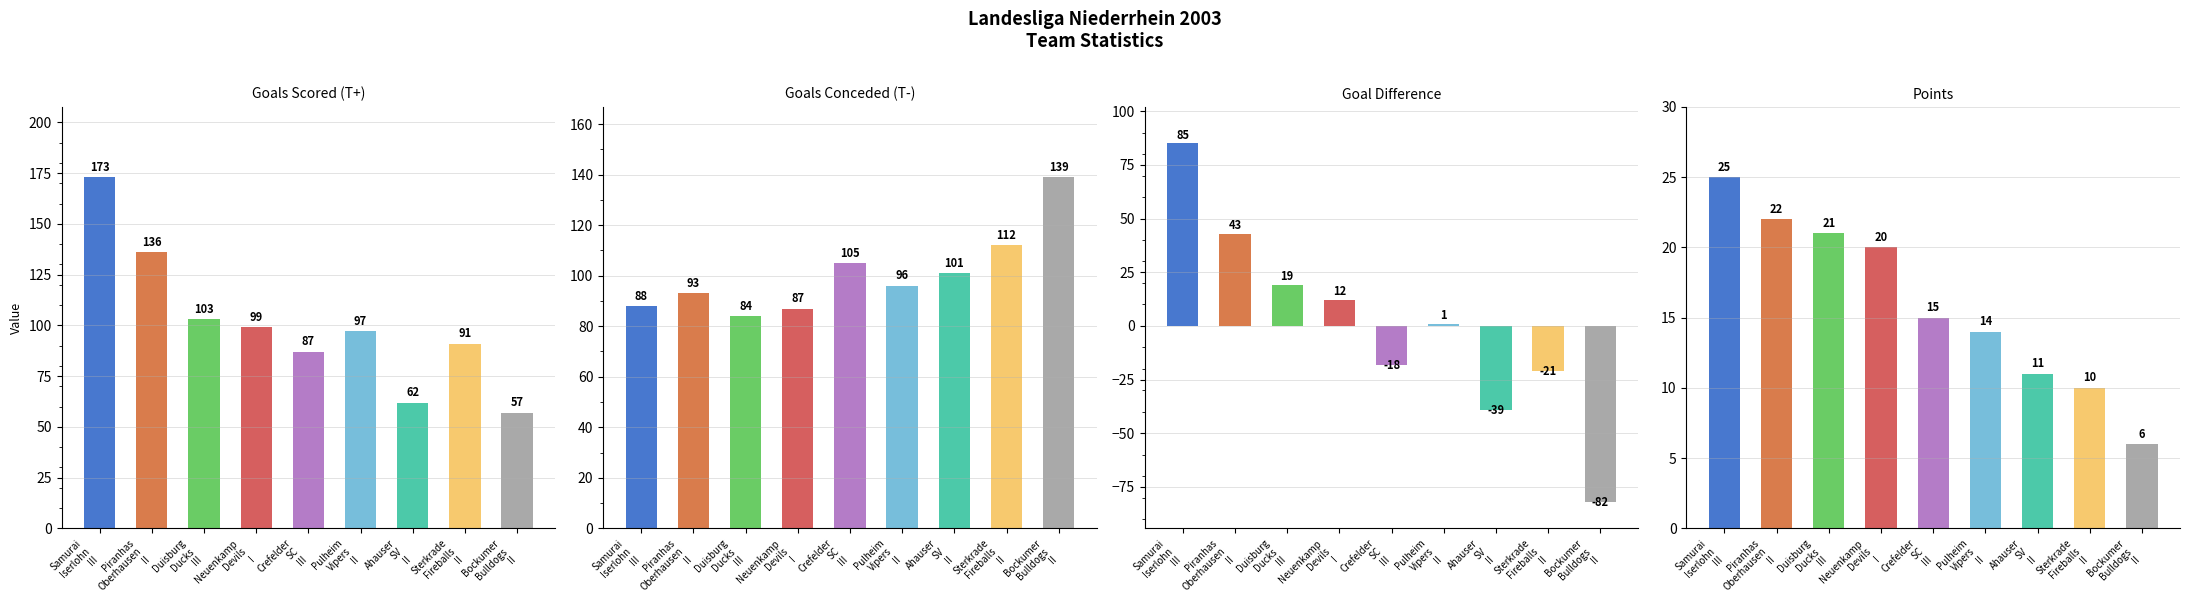

Is it true that Points (P) equals 15 at Crefelder
SC
III?

True